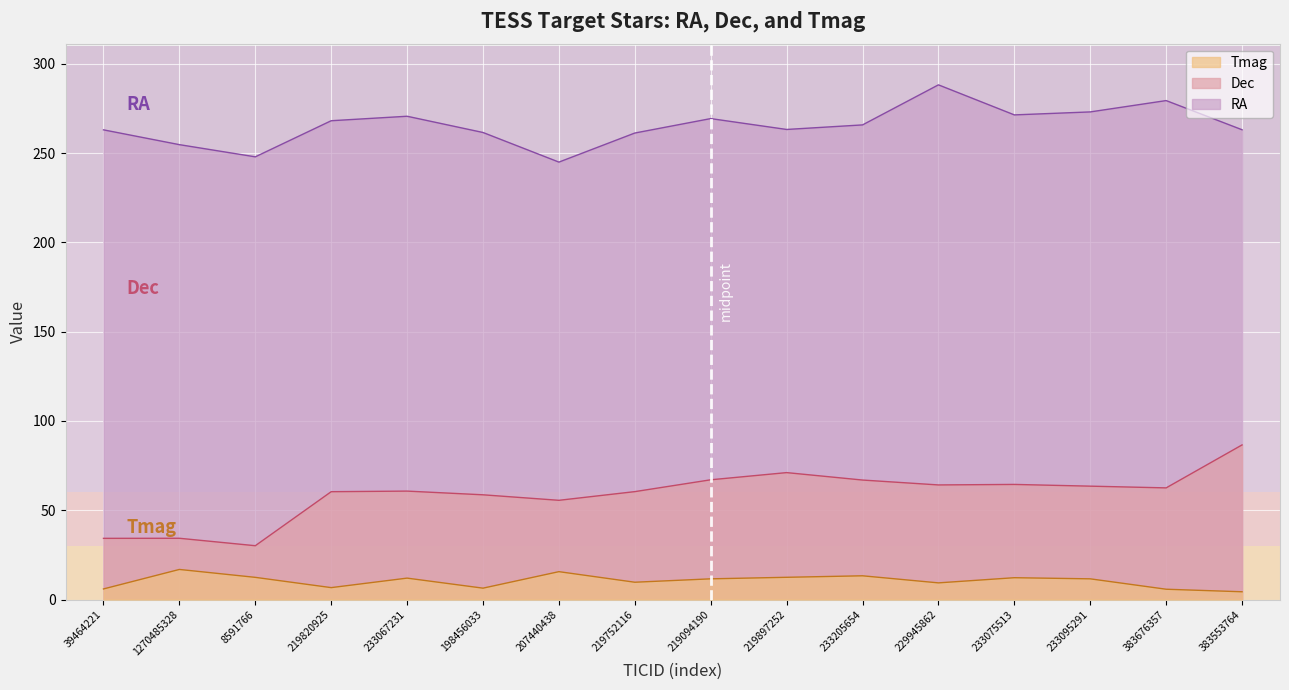

How many interior local valleys does the Tmag series have?

4